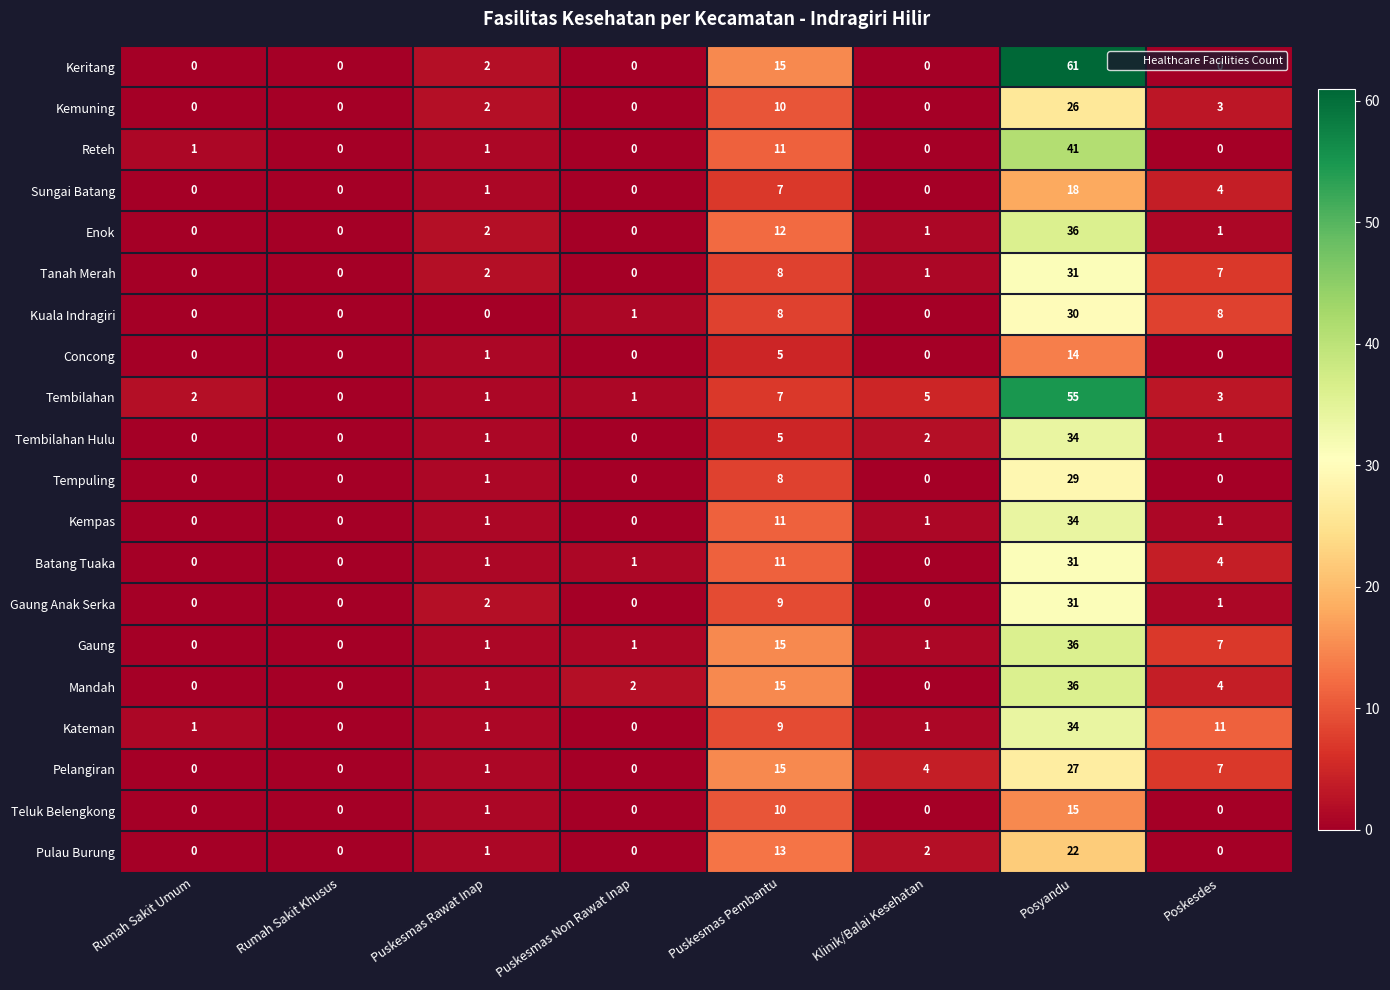

Which series has the largest total across all categories?

Keritang